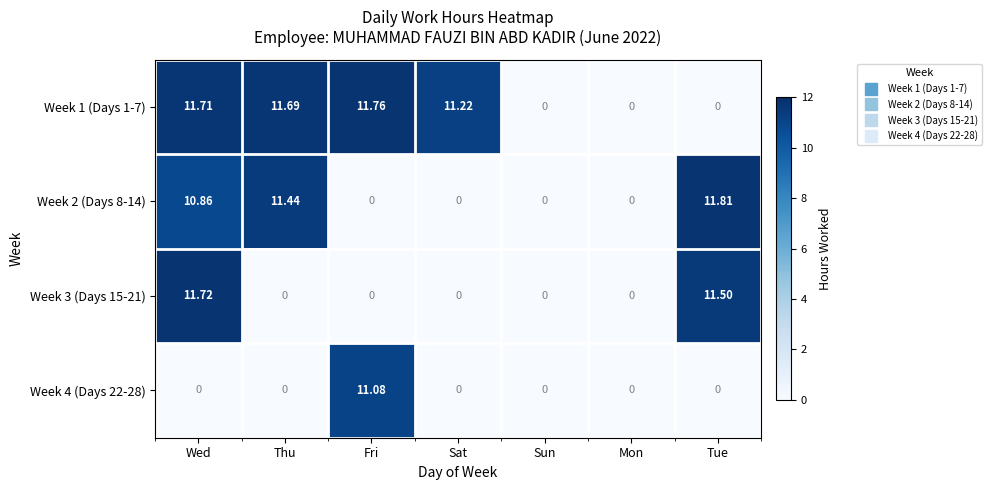

How many data points does each series have?

7